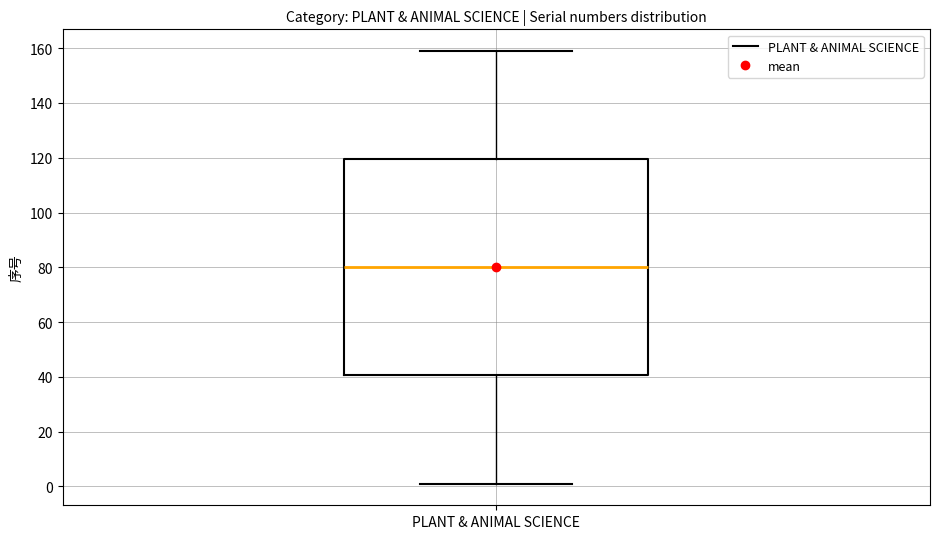

Read this box plot against the y-axis: the position of the median line, the range covered by the box, and the ends of both whiskers. The values are not printed on the chart, so give them approximately, as read against the axis.

median 80, box 40 to 120, whiskers 2 to 160